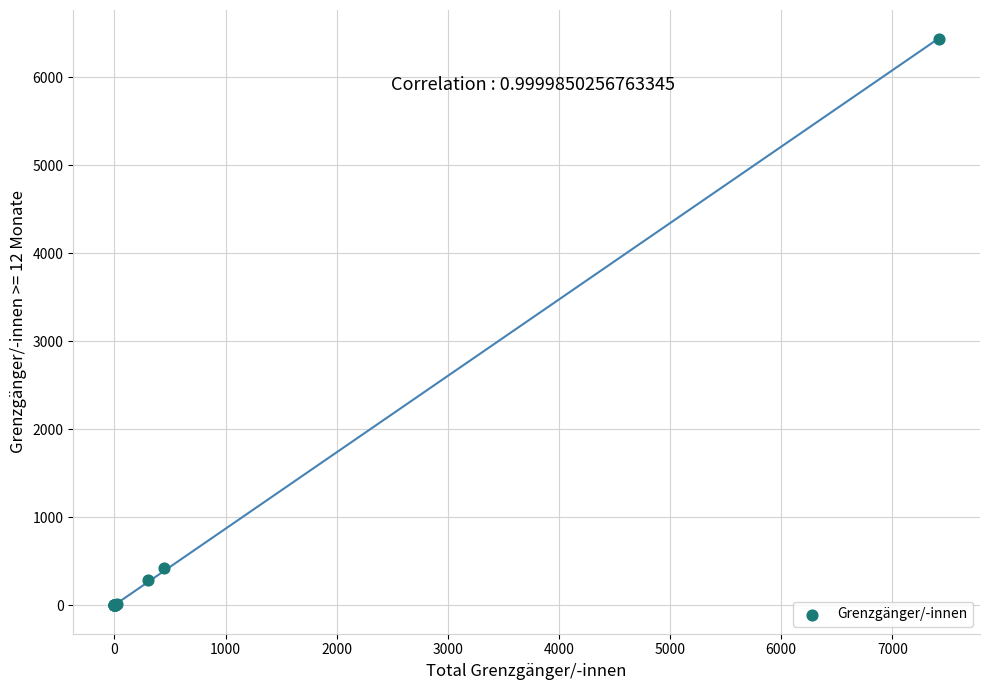

What Y value in the scatter plot is closest to 3220?

420